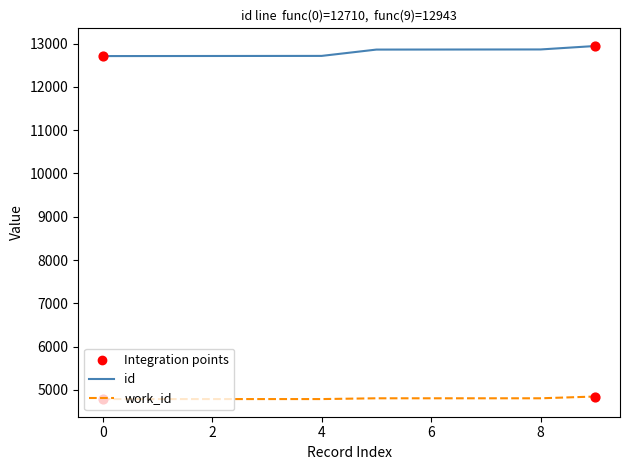

At how many categories does at least one series exceed 5113?

10